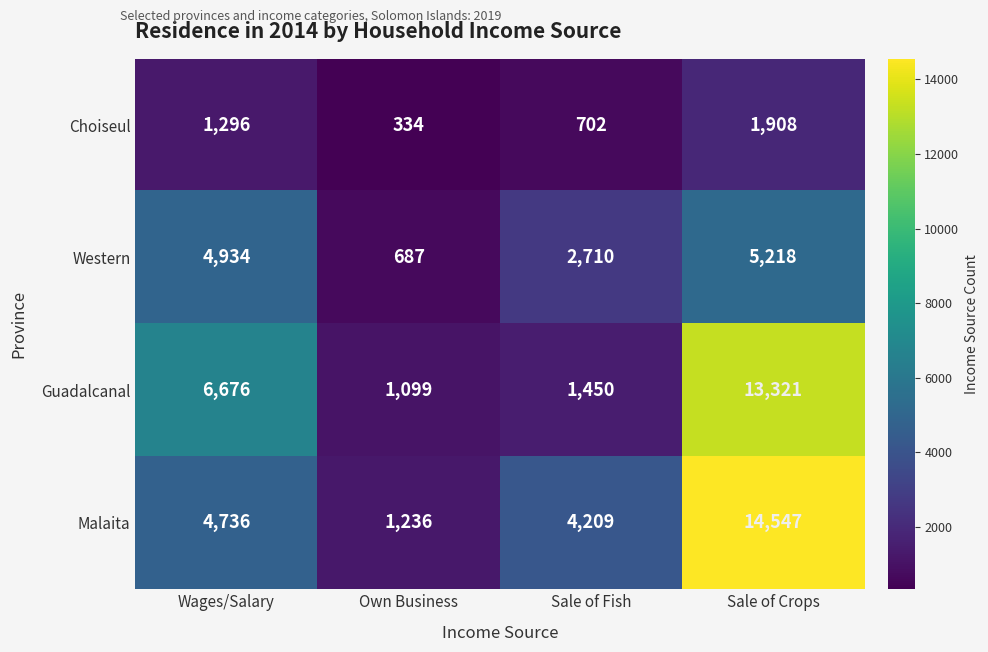

True or false: Western has a value of 5218 at Sale of Crops.

True